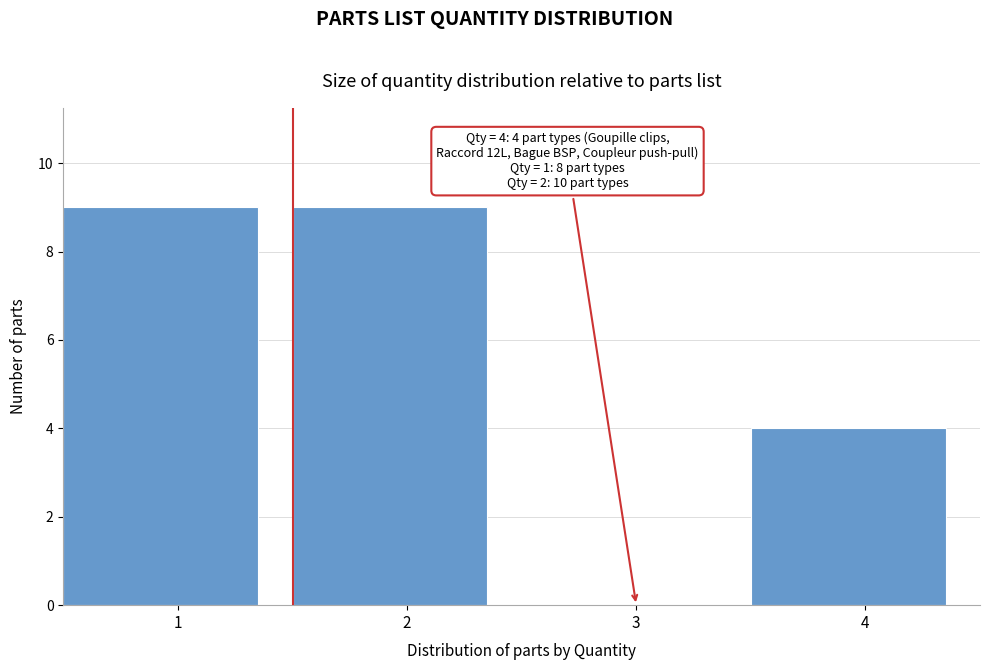

Reading left to right, what are all the values shown in this chart?

1=9	2=9	3=0	4=4